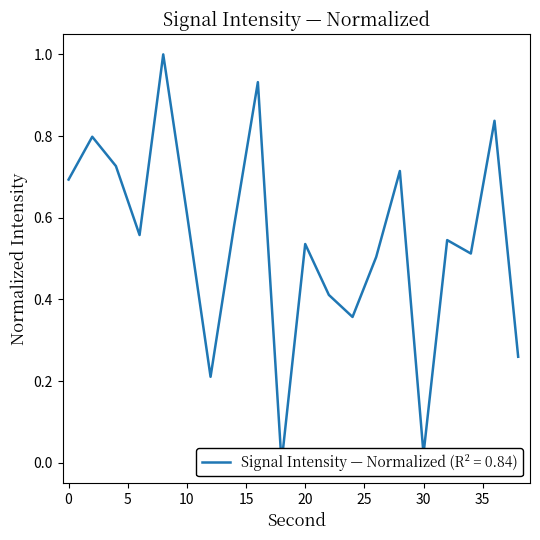

What is the change in value from 22 to 38?

-0.2